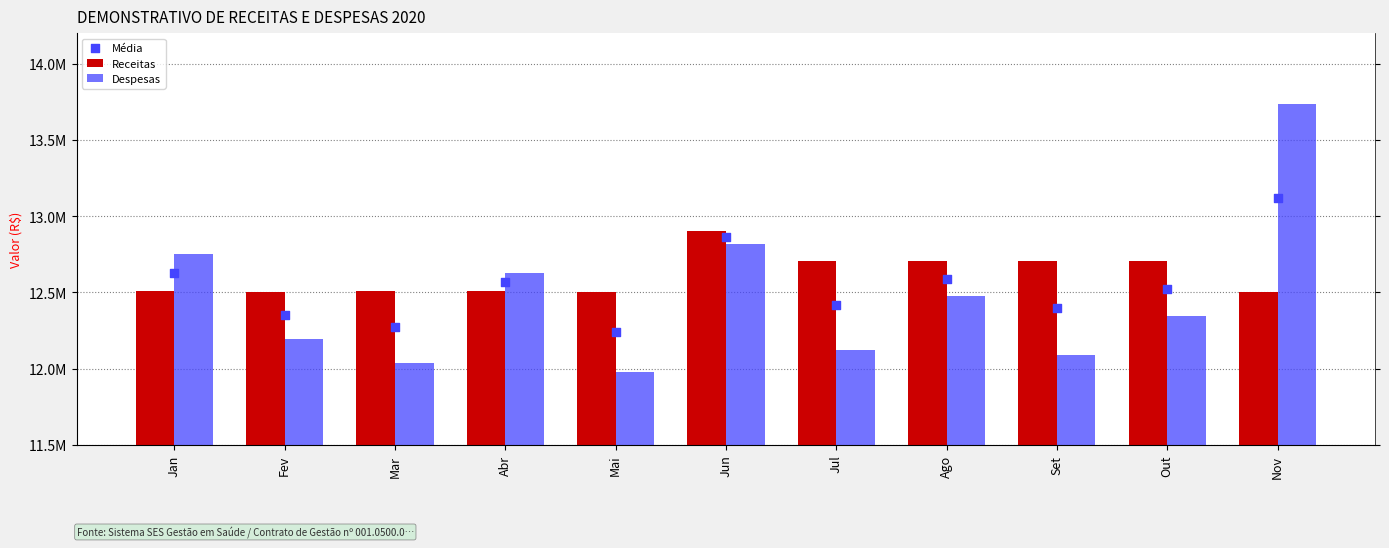

At which category is the sum across all series the highest?

Nov